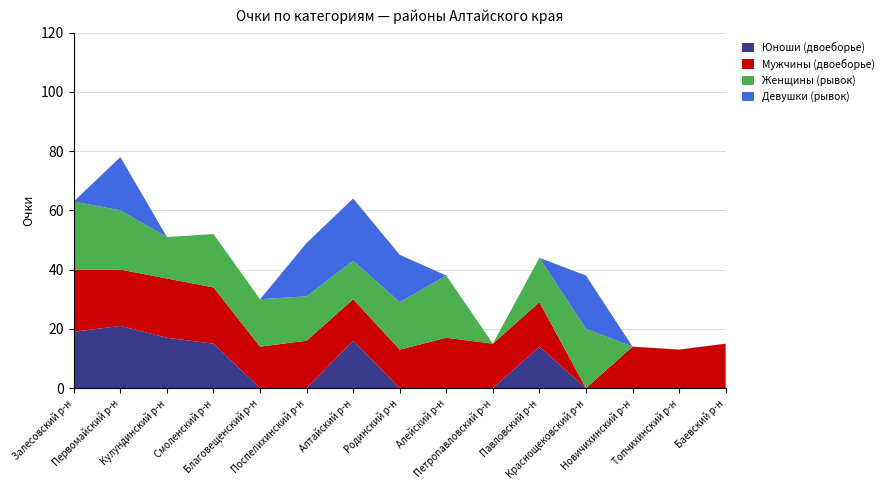

Reading left to right, what are all the values shown in this chart?

Юноши (двоеборье): Залесовский р-н=19	Первомайский р-н=21	Кулундинский р-н=17	Смоленский р-н=15	Благовещенский р-н=0	Поспелихинский р-н=0	Алтайский р-н=16	Родинский р-н=0	Алейский р-н=0	Петропавловский р-н=0	Павловский р-н=14	Краснощековский р-н=0	Новичихинский р-н=0	Топчихинский р-н=0	Баевский р-н=0
Мужчины (двоеборье): Залесовский р-н=21	Первомайский р-н=19	Кулундинский р-н=20	Смоленский р-н=19	Благовещенский р-н=14	Поспелихинский р-н=16	Алтайский р-н=14	Родинский р-н=13	Алейский р-н=17	Петропавловский р-н=15	Павловский р-н=15	Краснощековский р-н=0	Новичихинский р-н=14	Топчихинский р-н=13	Баевский р-н=15
Женщины (рывок): Залесовский р-н=23	Первомайский р-н=20	Кулундинский р-н=14	Смоленский р-н=18	Благовещенский р-н=16	Поспелихинский р-н=15	Алтайский р-н=13	Родинский р-н=16	Алейский р-н=21	Петропавловский р-н=0	Павловский р-н=15	Краснощековский р-н=20	Новичихинский р-н=0	Топчихинский р-н=0	Баевский р-н=0
Девушки (рывок): Залесовский р-н=0	Первомайский р-н=18	Кулундинский р-н=0	Смоленский р-н=0	Благовещенский р-н=0	Поспелихинский р-н=18	Алтайский р-н=21	Родинский р-н=16	Алейский р-н=0	Петропавловский р-н=0	Павловский р-н=0	Краснощековский р-н=18	Новичихинский р-н=0	Топчихинский р-н=0	Баевский р-н=0